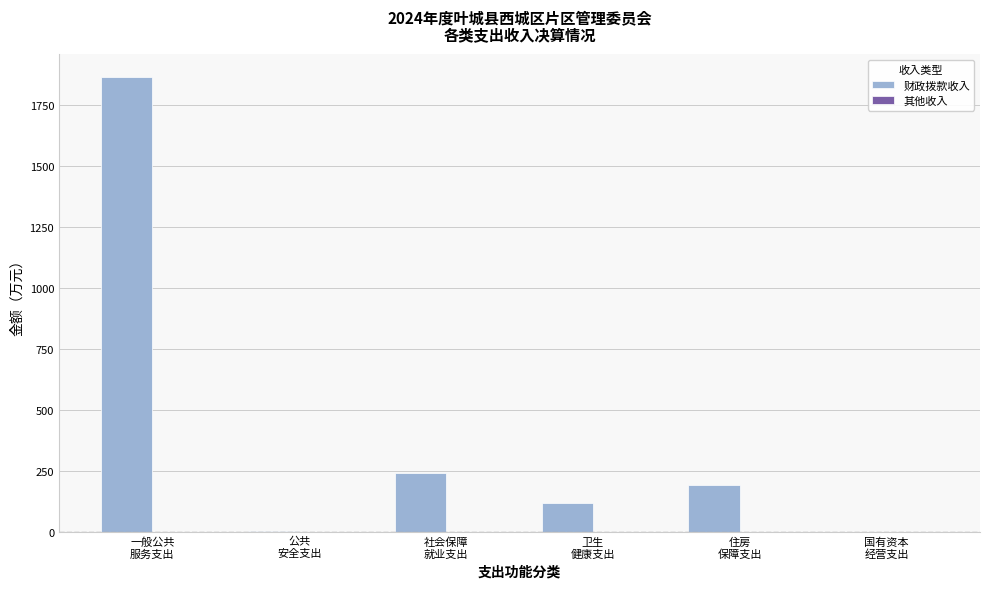

What is the greatest value displayed?

1861.9